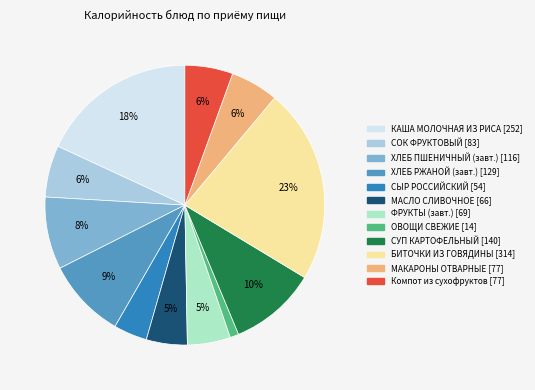

Is there any slice that represents more than half of the pie?

No